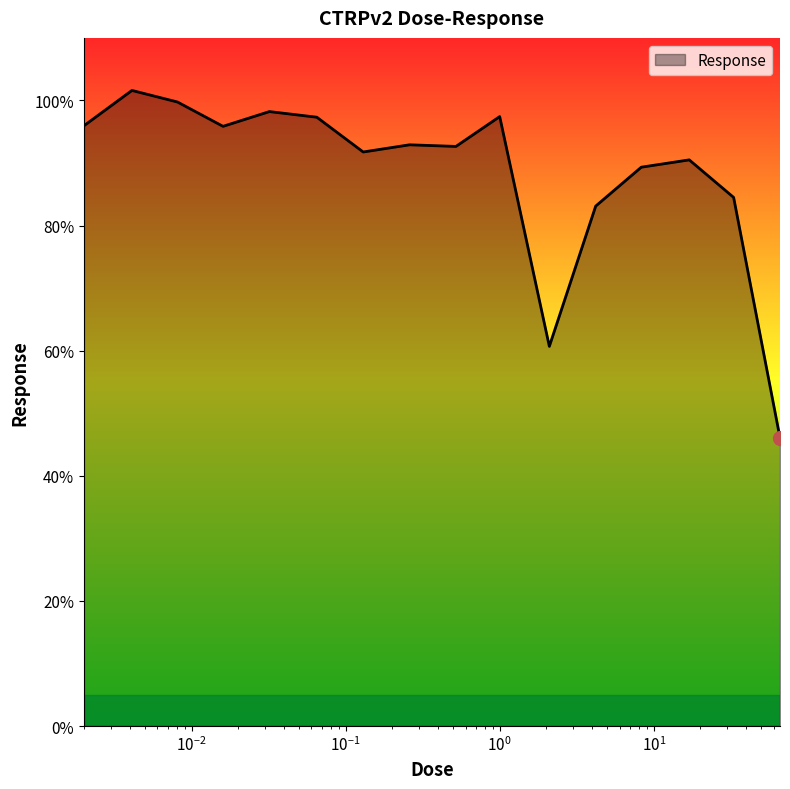

What is the smallest value displayed?

46.1